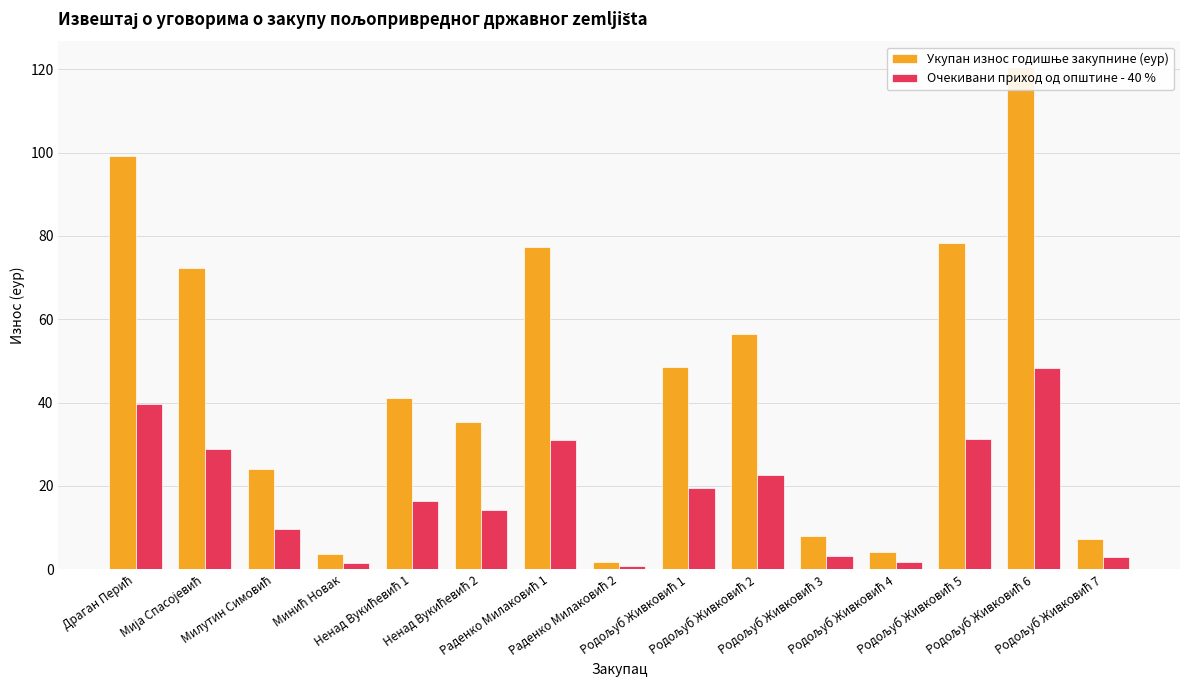

What is the total value across all series at Минић Новак?

5.1